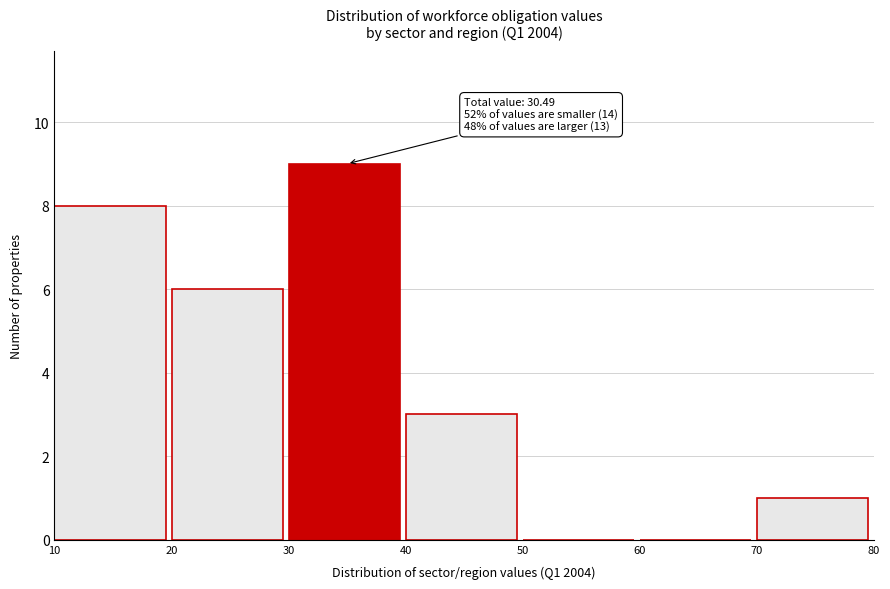

Over which range of the x-axis is the bar tallest?

30 to 40